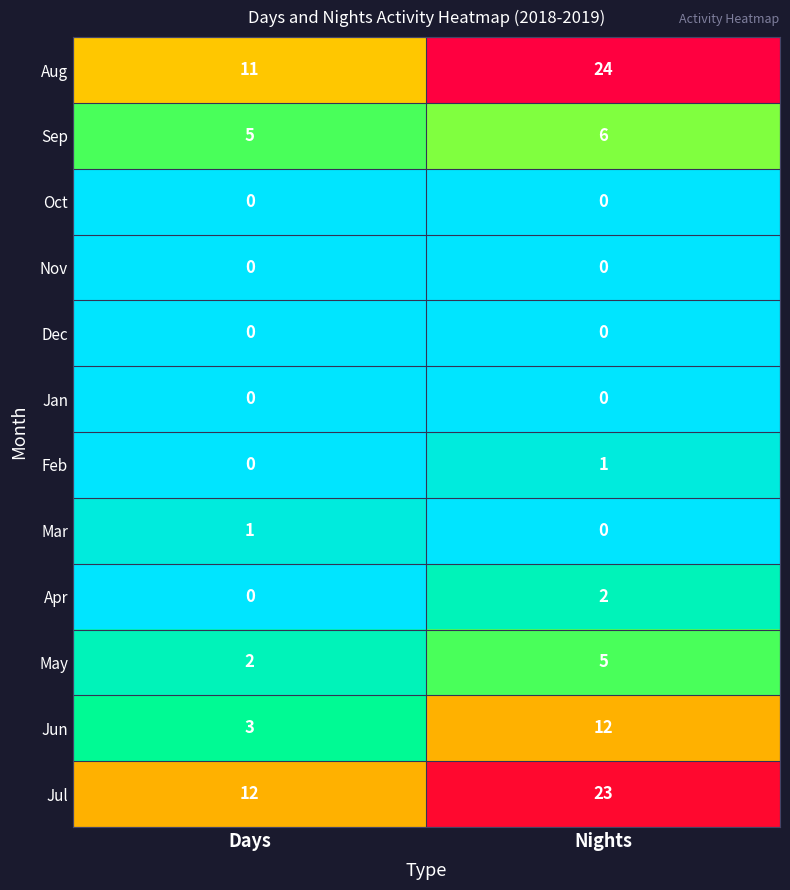

What is the sum of the Sep values at Nights and Days?

11